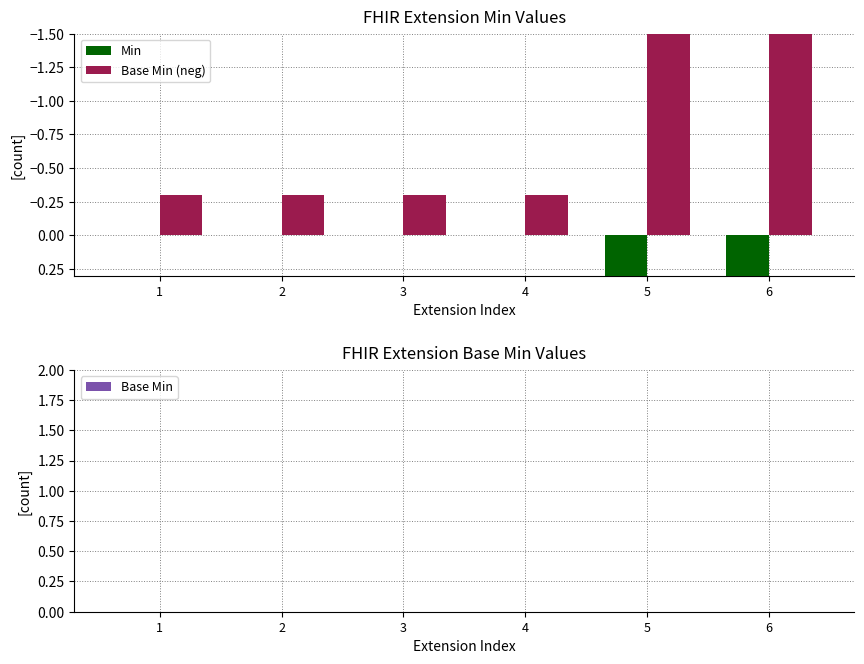

Rank the series by their maximum value, from highest to lowest.

Min, Base Min, Base Min (neg)